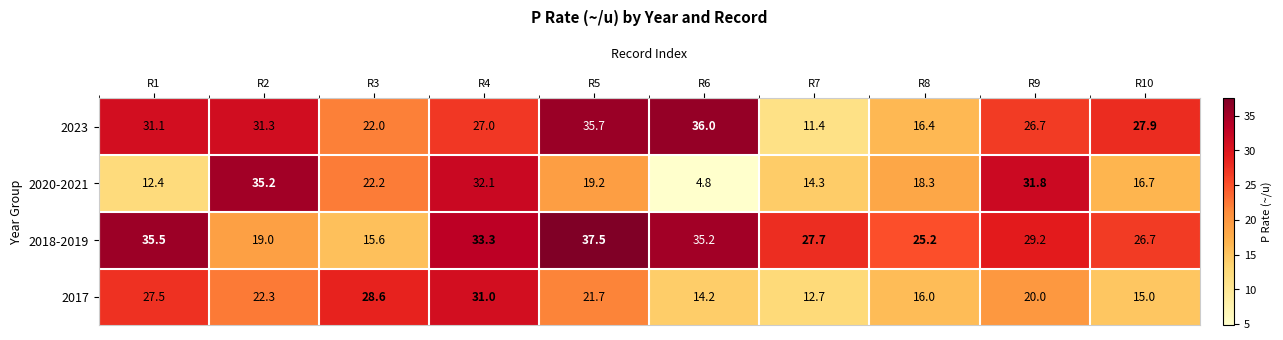

What is the total value across all series at R4?

123.4